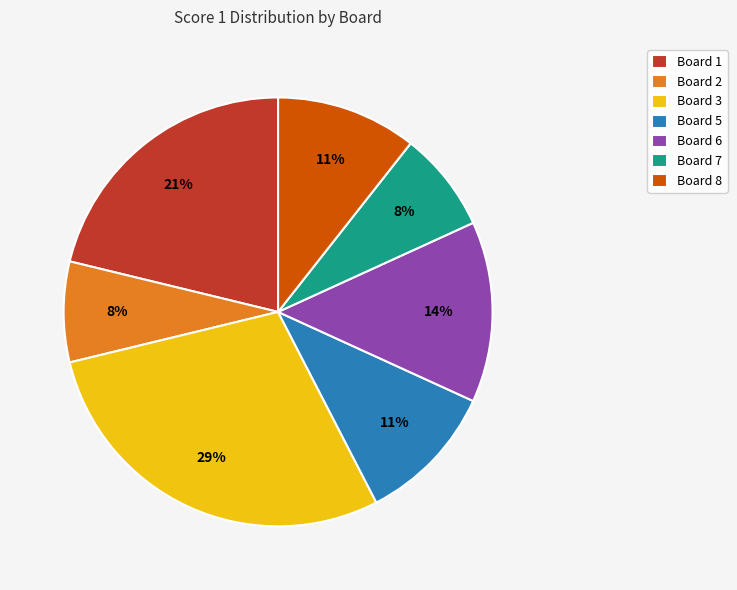

True or false: Board 6 accounts for 14% of the total.

True